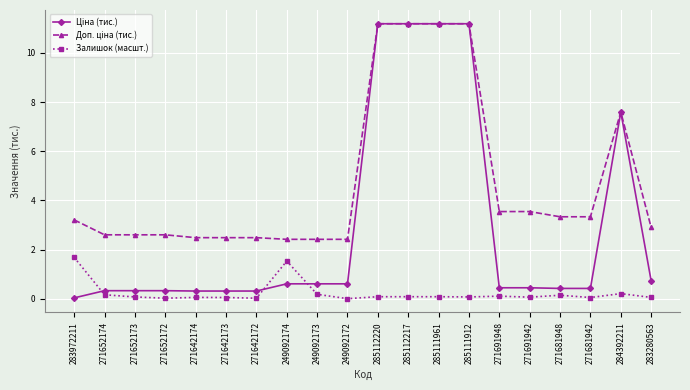

What is the highest value of the Залишок (масшт.) series?

1.7